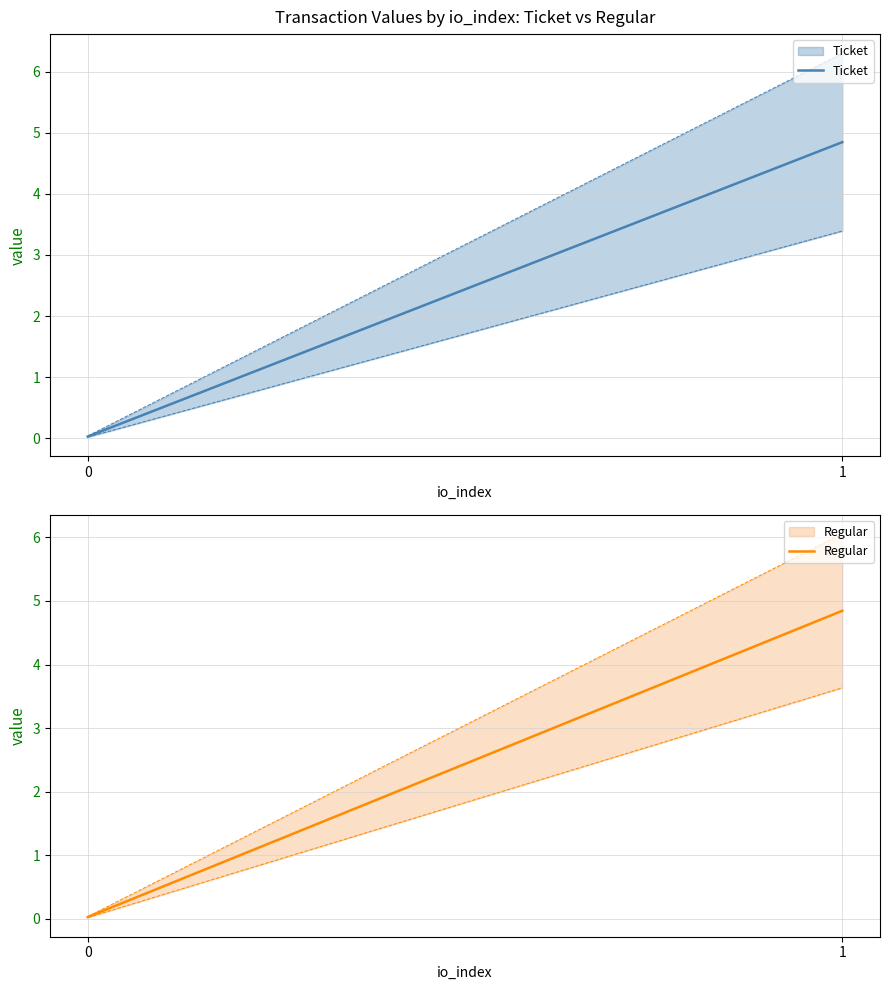

Reading left to right, transcribe all the data shown in this chart.

Ticket: 0.0	4.8
Regular: 0.0	4.8